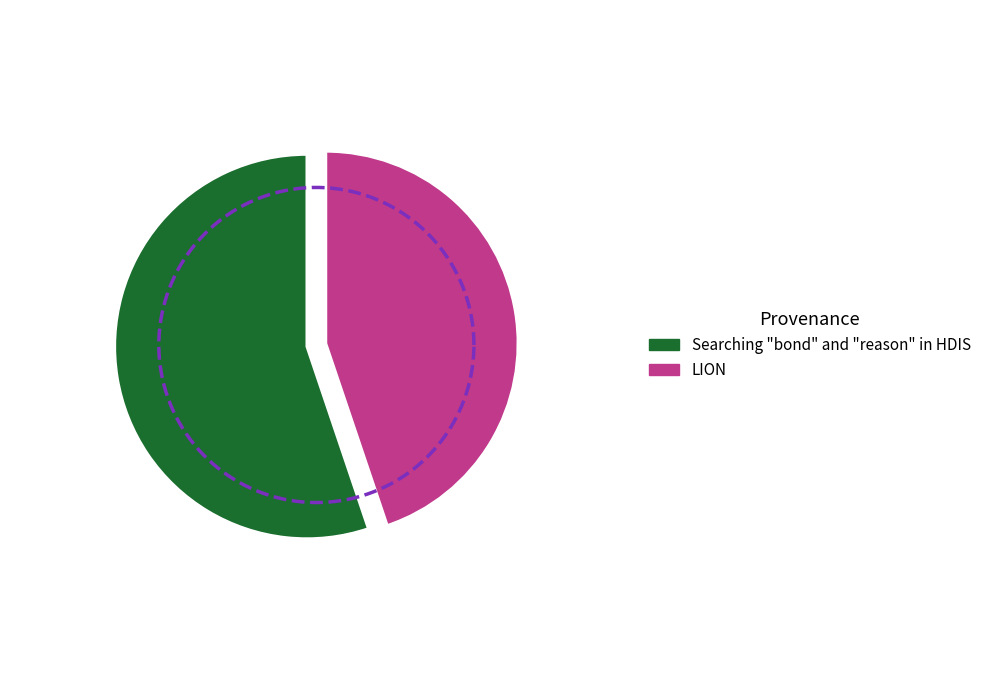

To the nearest percent, what is the difference between the LION and Searching "bond" and "reason" in HDIS slice percentages?

10%